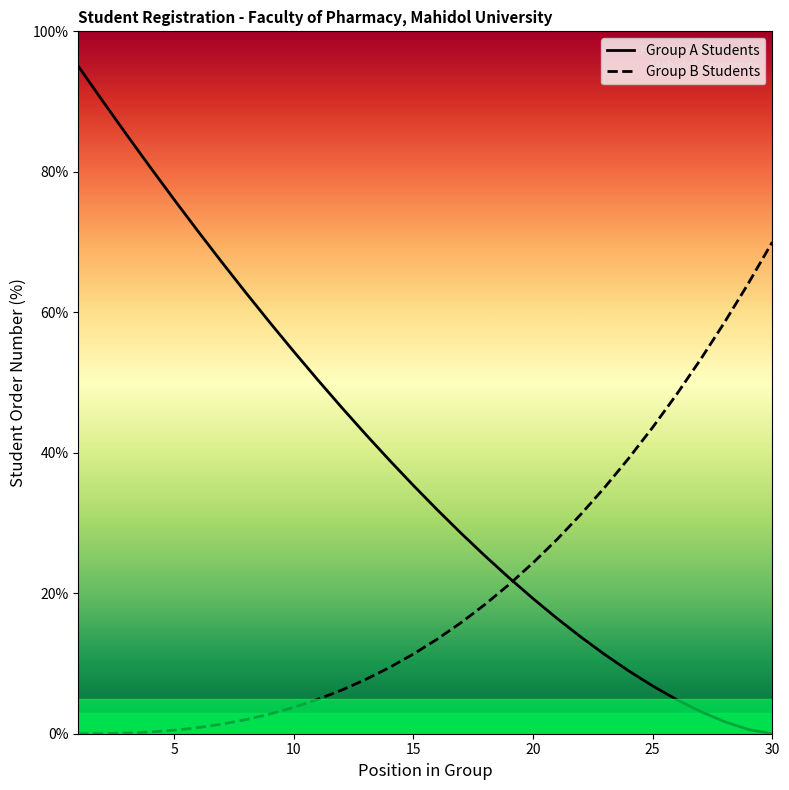

What is the highest value of the Group A Students series?

95.0